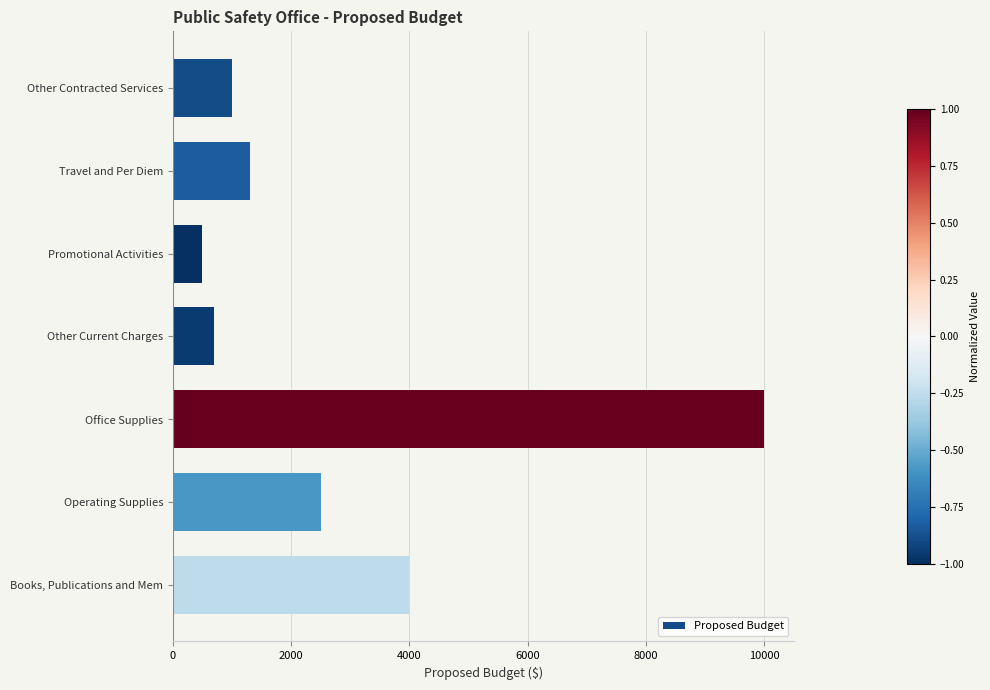

True or false: the data shows 1152 at Other Current Charges.

False